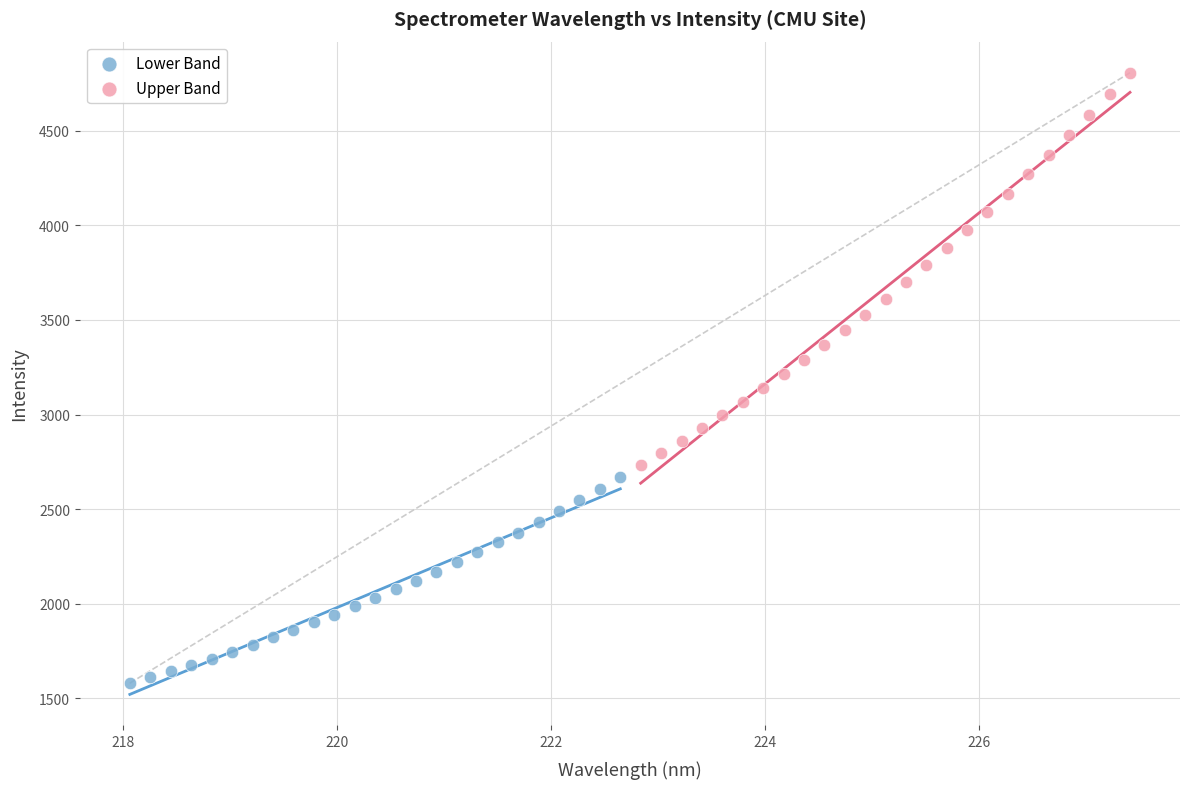

Which series contains the highest Y value?

Upper Band